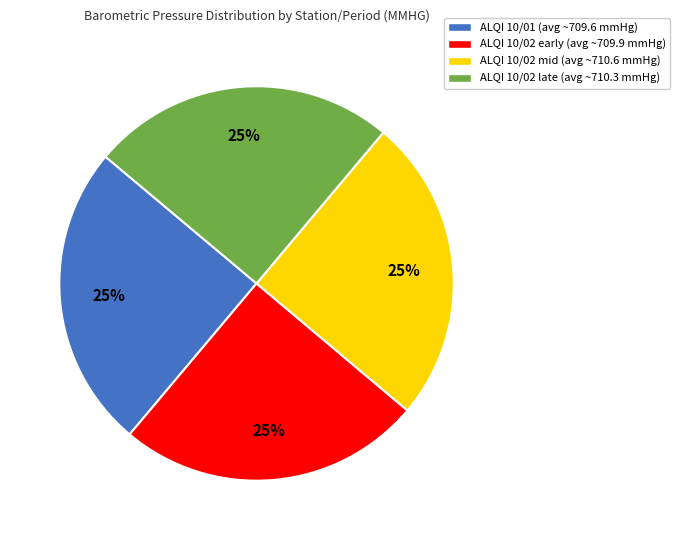

Is there any slice that represents more than half of the pie?

No